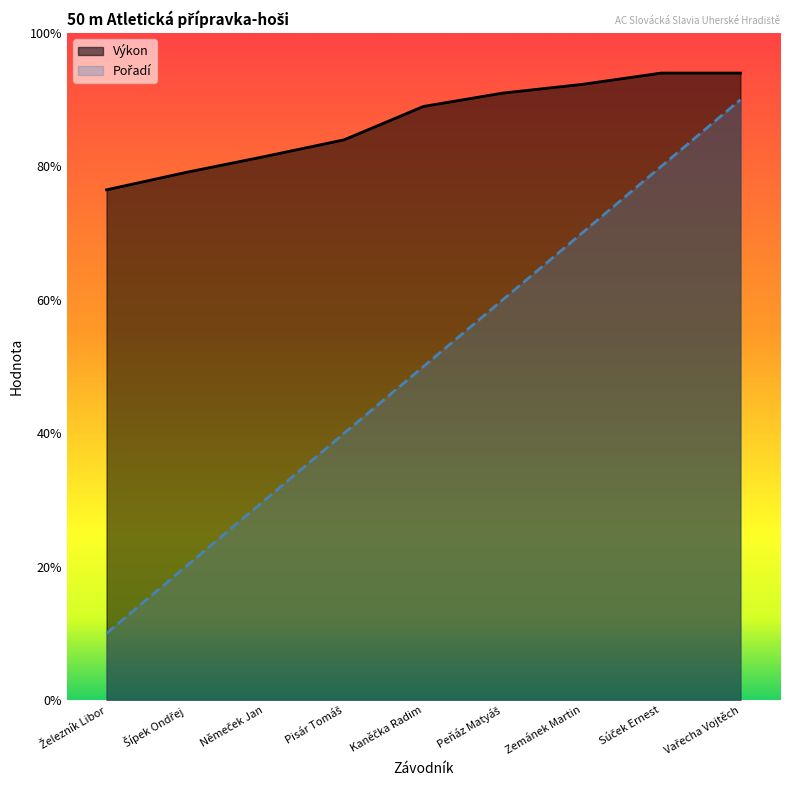

Rank the series by their maximum value, from highest to lowest.

Výkon, Pořadí